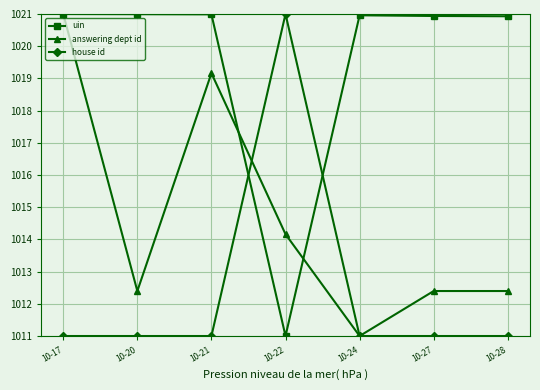

Where is the first local maximum for answering dept id?

10-21